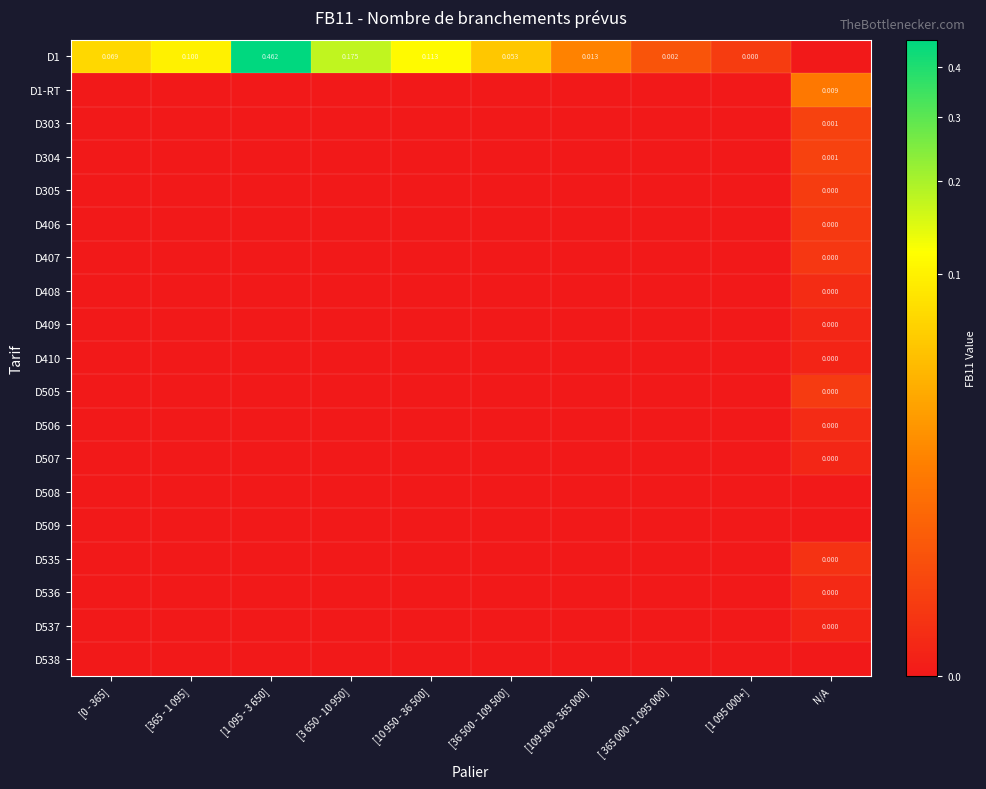

The value of D1-RT at N/A is 0.0. True or false?

False